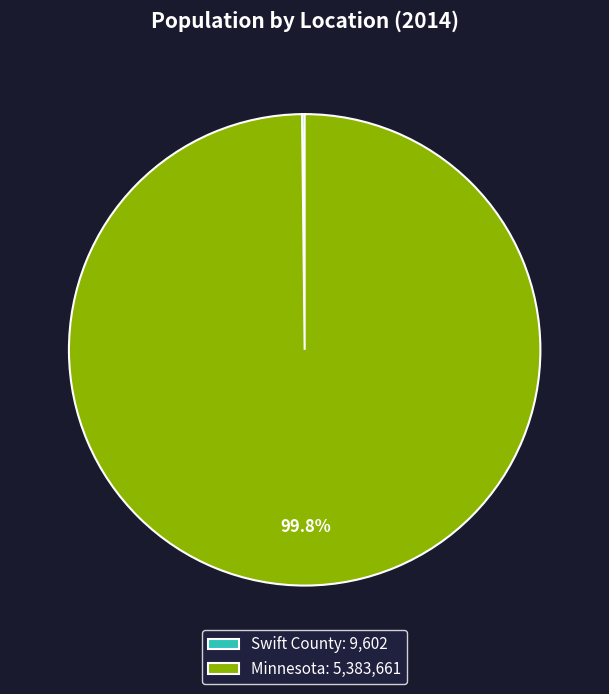

Is there any slice that represents more than half of the pie?

Yes